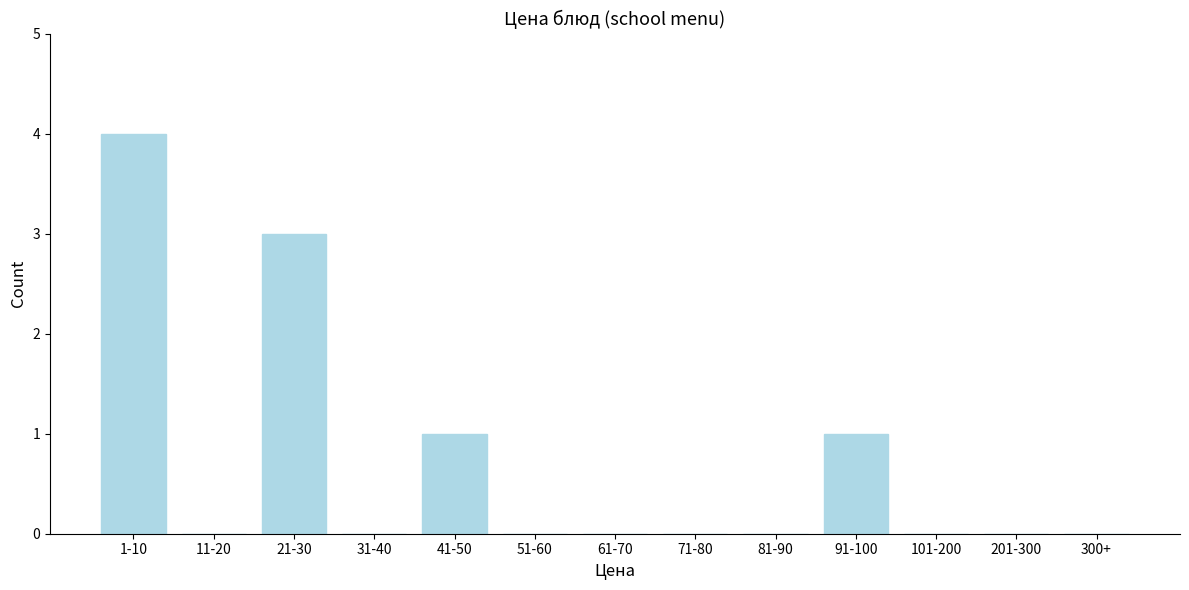

Reading left to right, what are all the values shown in this chart?

1-10=4	11-20=0	21-30=3	31-40=0	41-50=1	51-60=0	61-70=0	71-80=0	81-90=0	91-100=1	101-200=0	201-300=0	300+=0